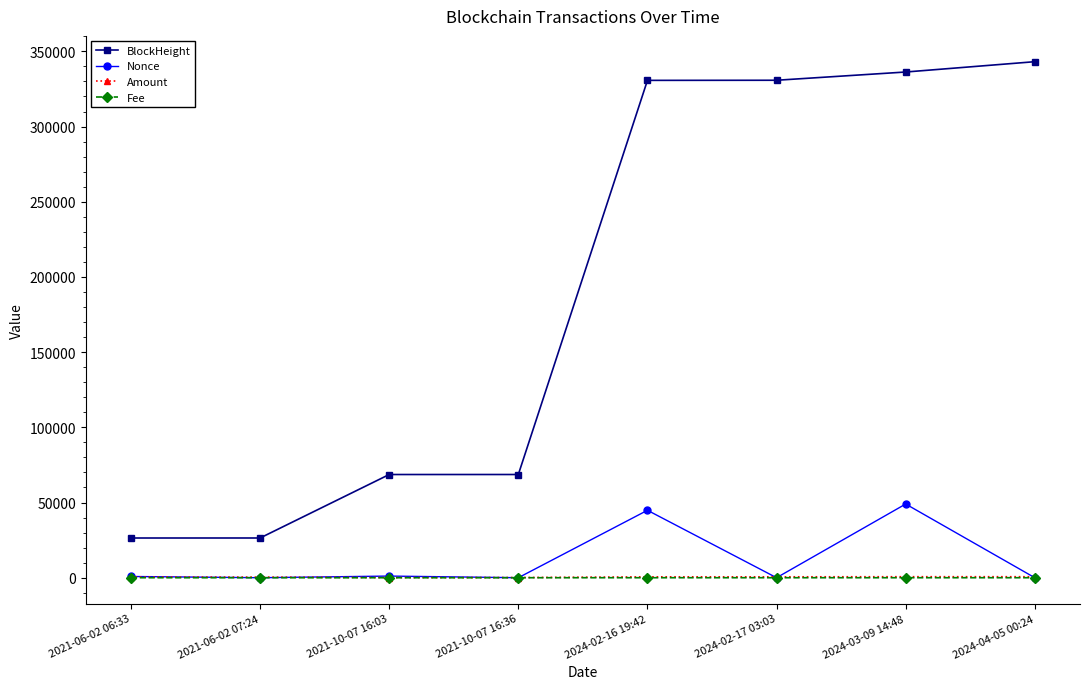

True or false: BlockHeight and Fee intersect in this chart.

False